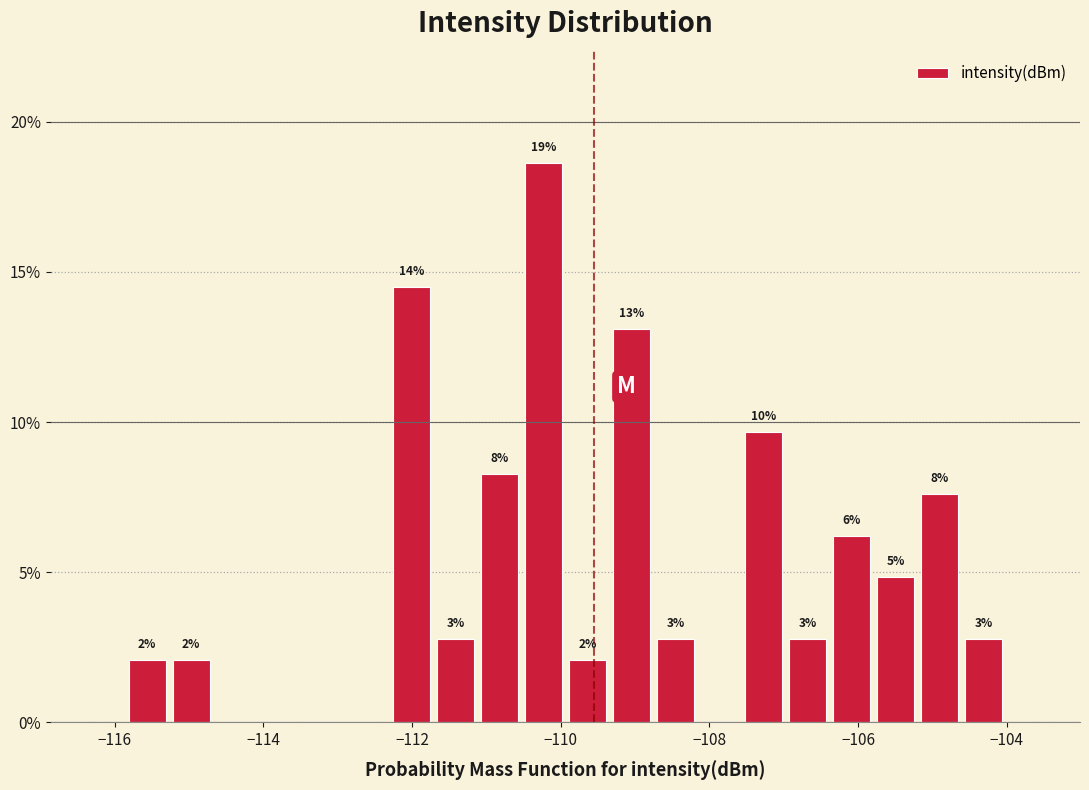

Around what value on the x-axis is the tallest bar? Give the approximate position of its centre, as read against the axis.

-110.2